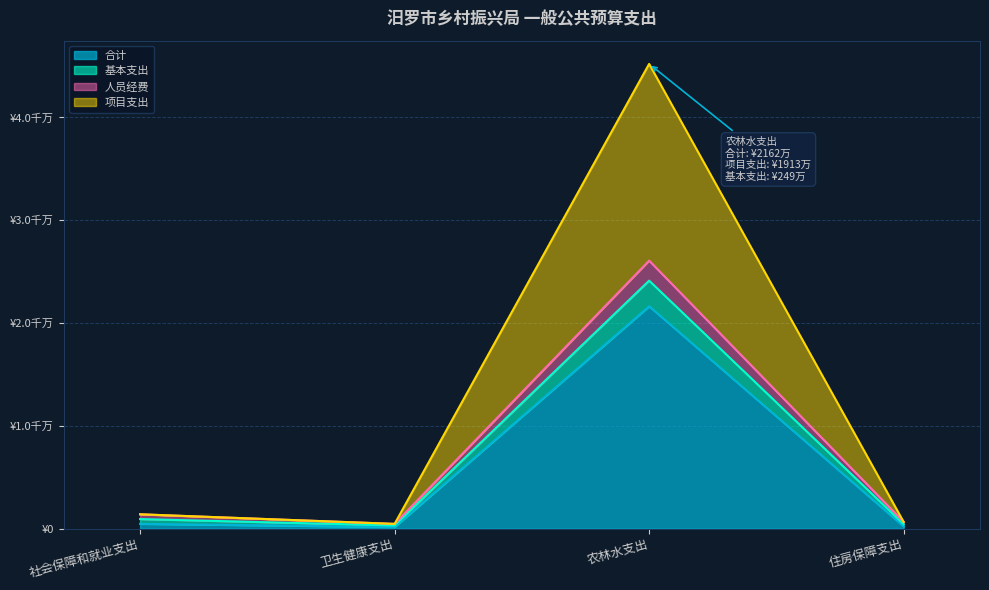

At which category does the chart reach its peak across all series?

农林水支出